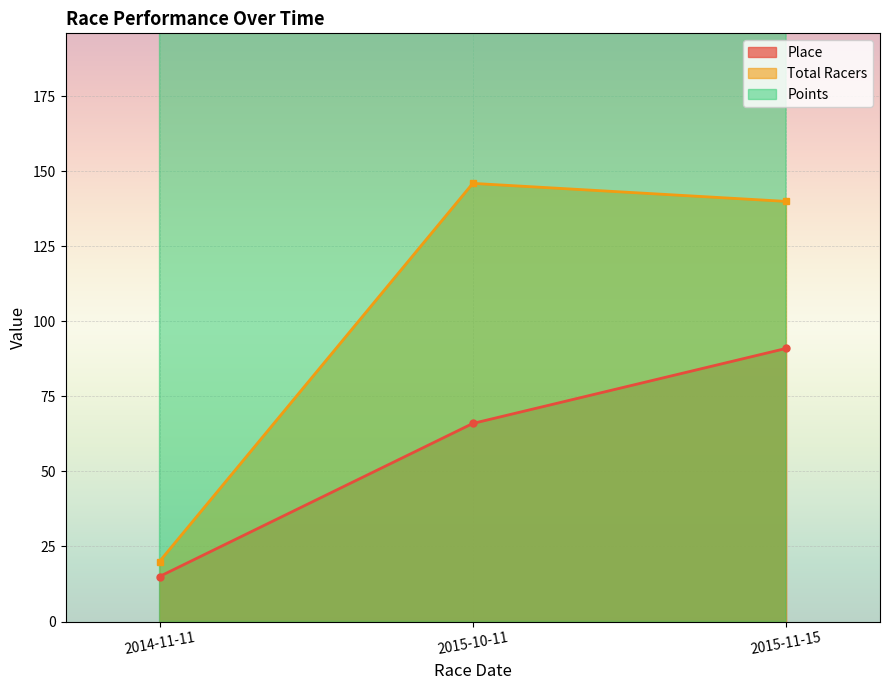

How many values in the Place series are below 66?

1